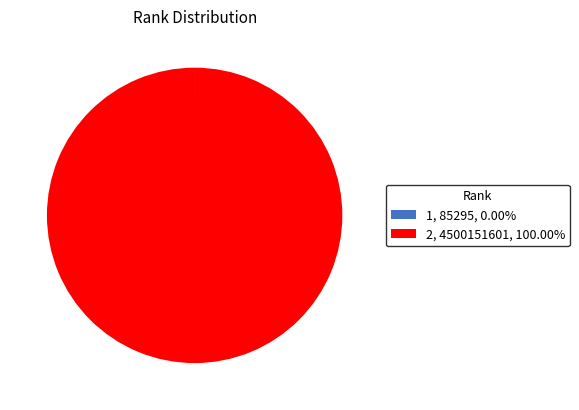

Is there a majority slice in this chart?

Yes